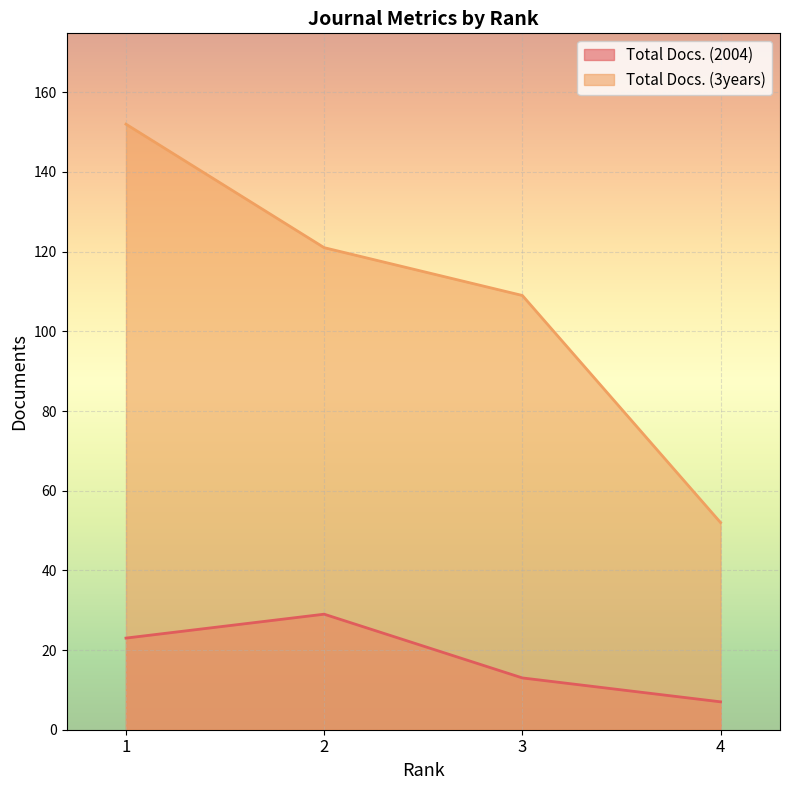

What is the sum of the Total Docs. (2004) values at 4 and 1?

30